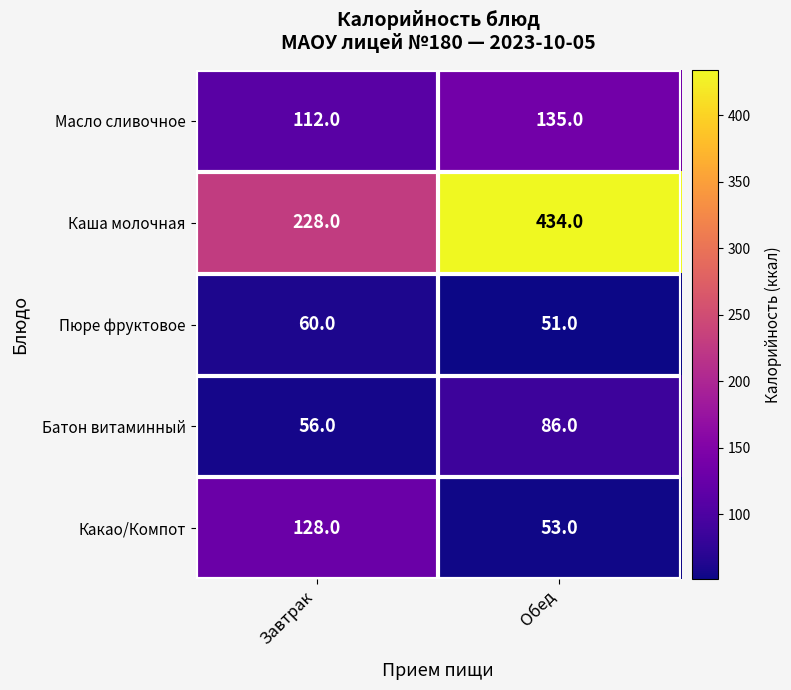

At which label does Пюре фруктовое reach its peak?

Завтрак